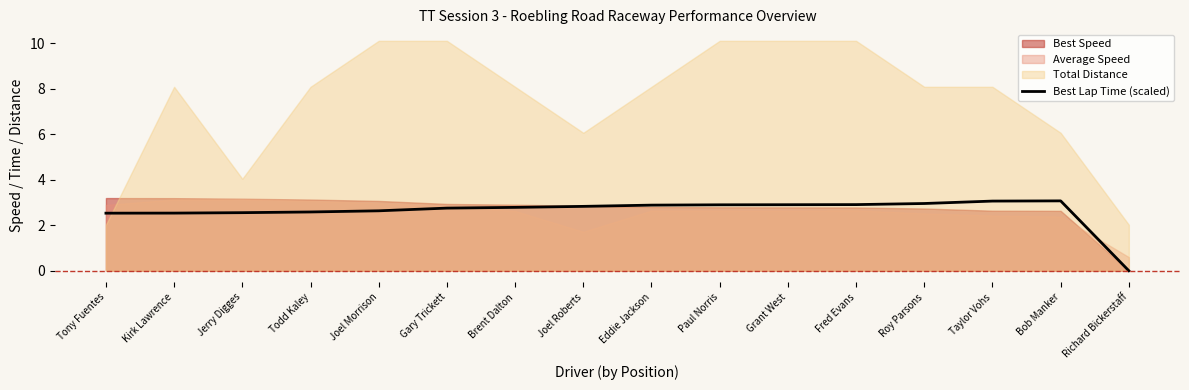

Count the number of values greater than 2.

15